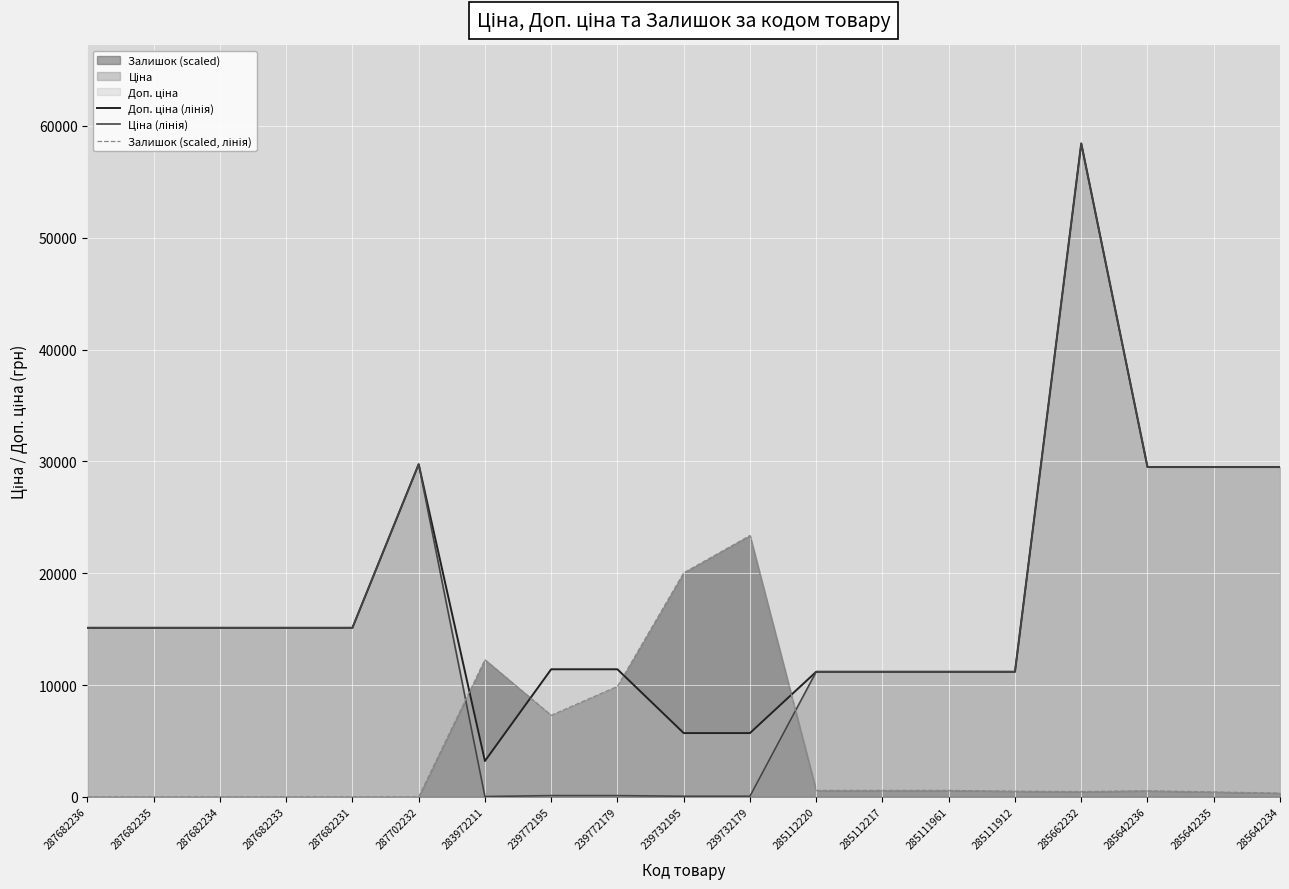

How many values in the Ціна (лінія) series are below 15120?

9